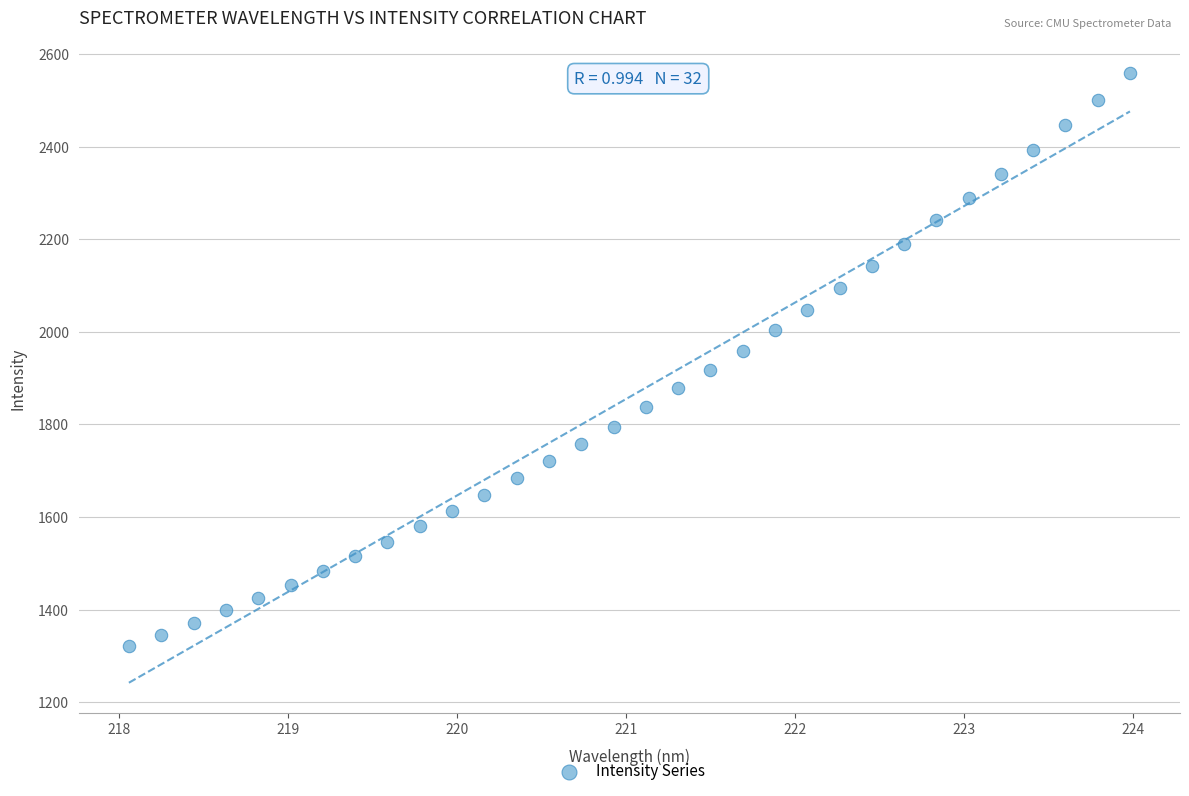

What is the range of X values (max minus min)?

5.9